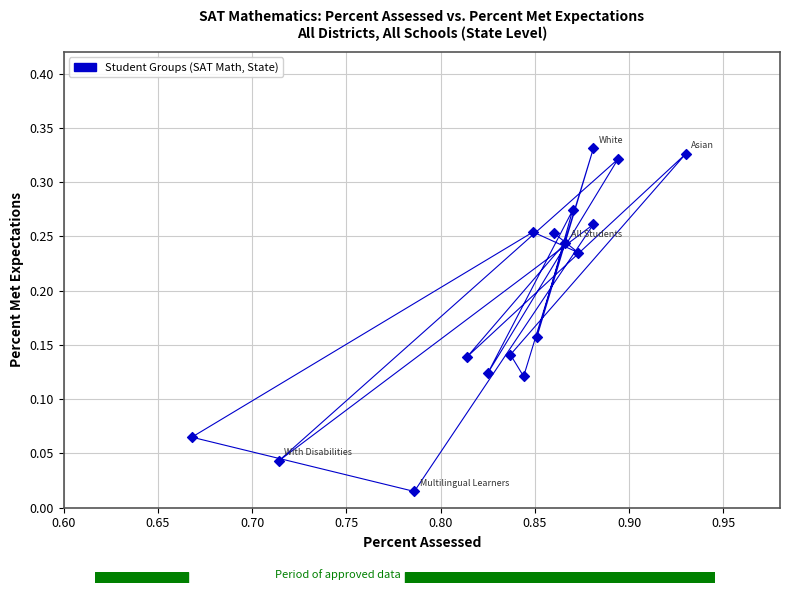

How many data points are displayed?

17